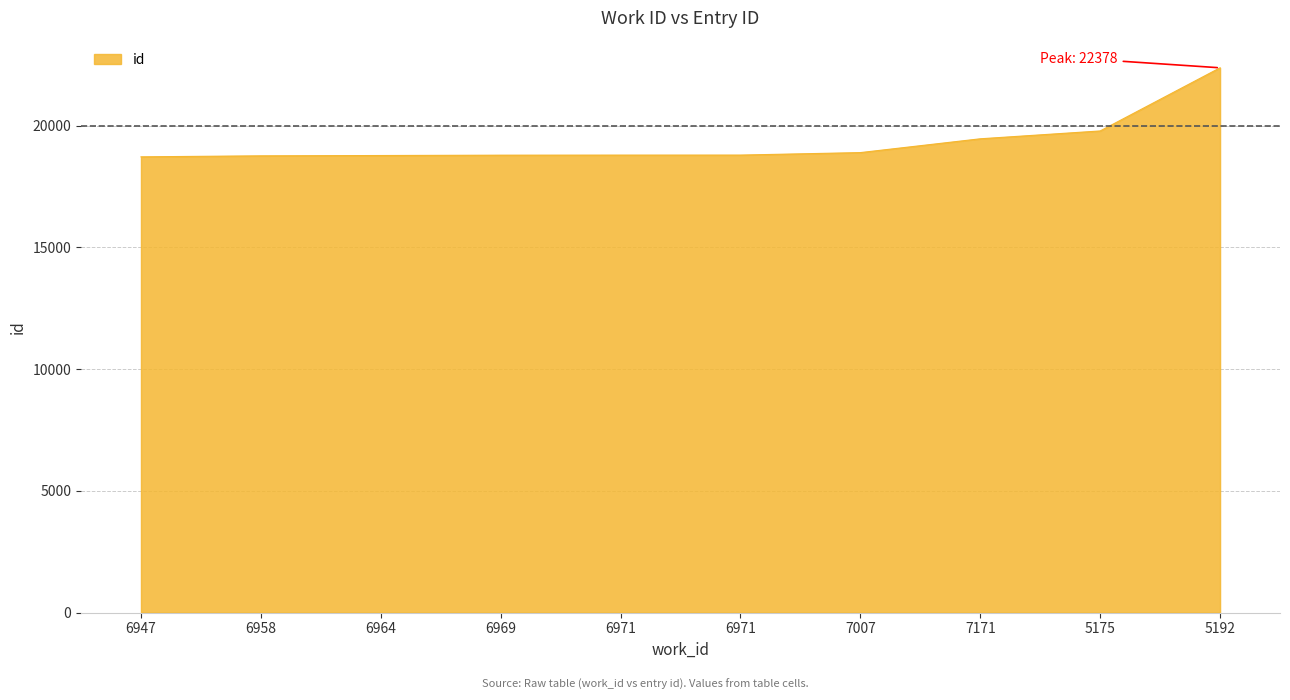

What is the sum of all values?

193151